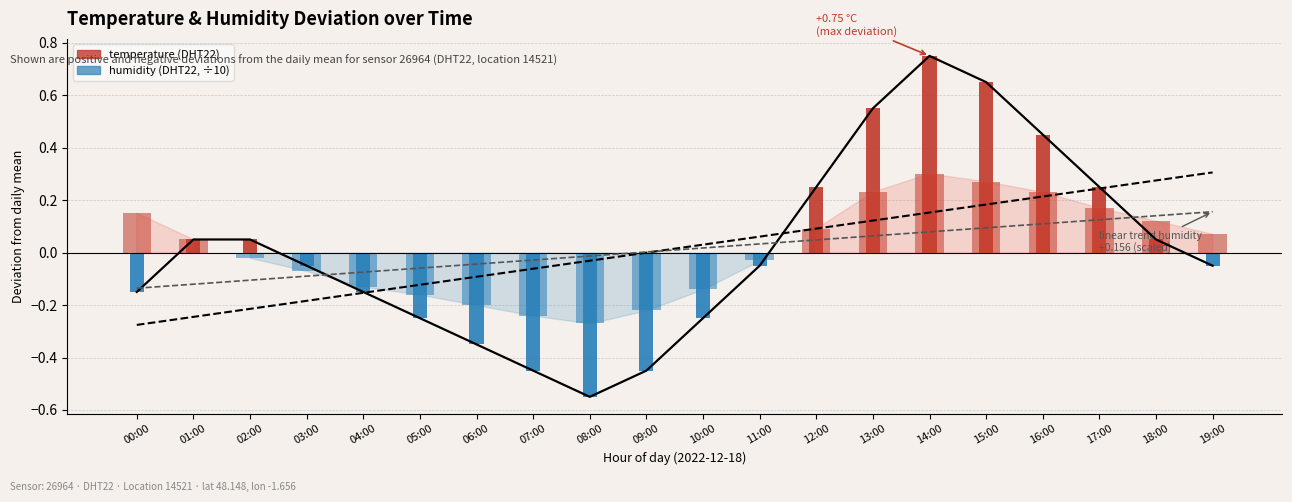

Is the value of temperature deviation [°C] at 07:00 greater than the value of linear trend temperature at 07:00?

No